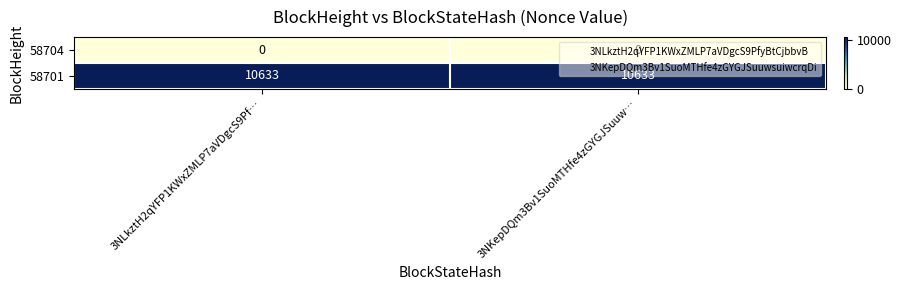

At how many categories does at least one series exceed 8720?

2